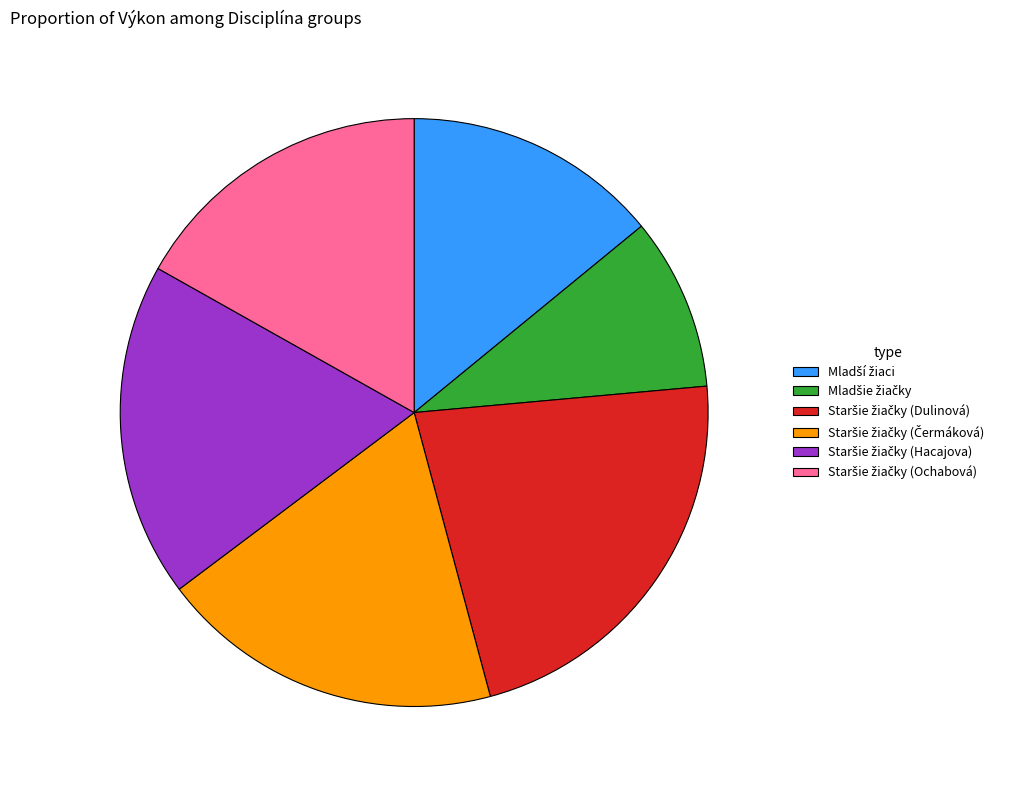

Is there any slice that represents more than half of the pie?

No